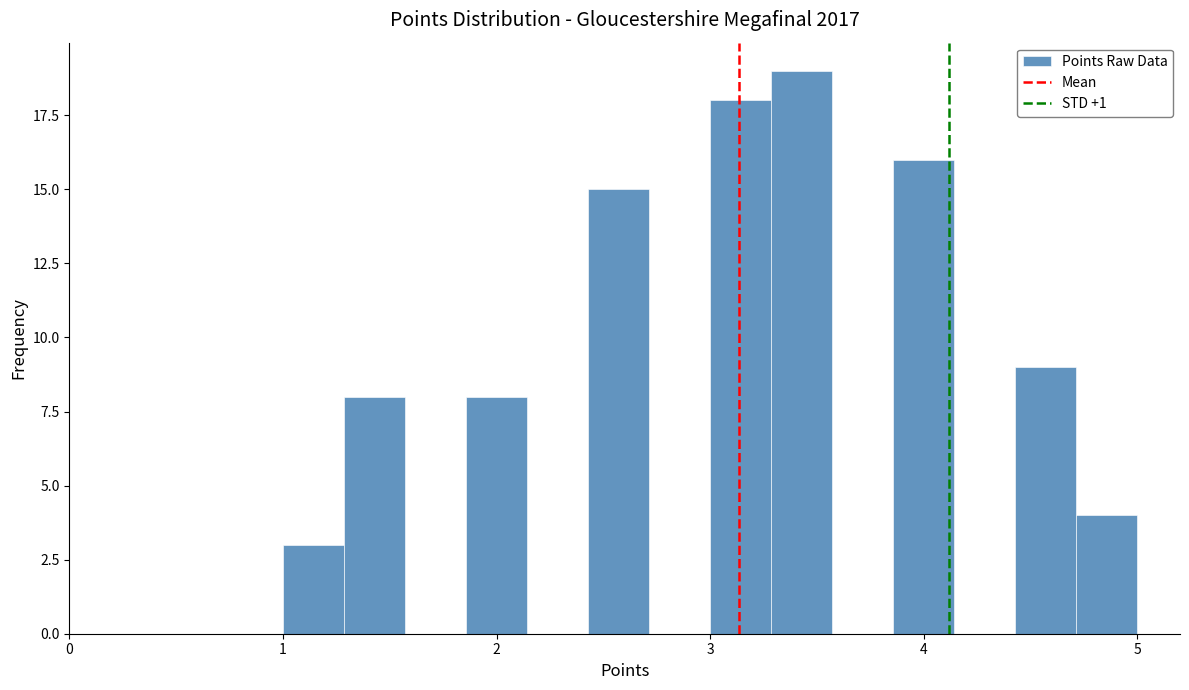

Read against the x-axis, roughly where is the centre of the tallest bar?

3.4